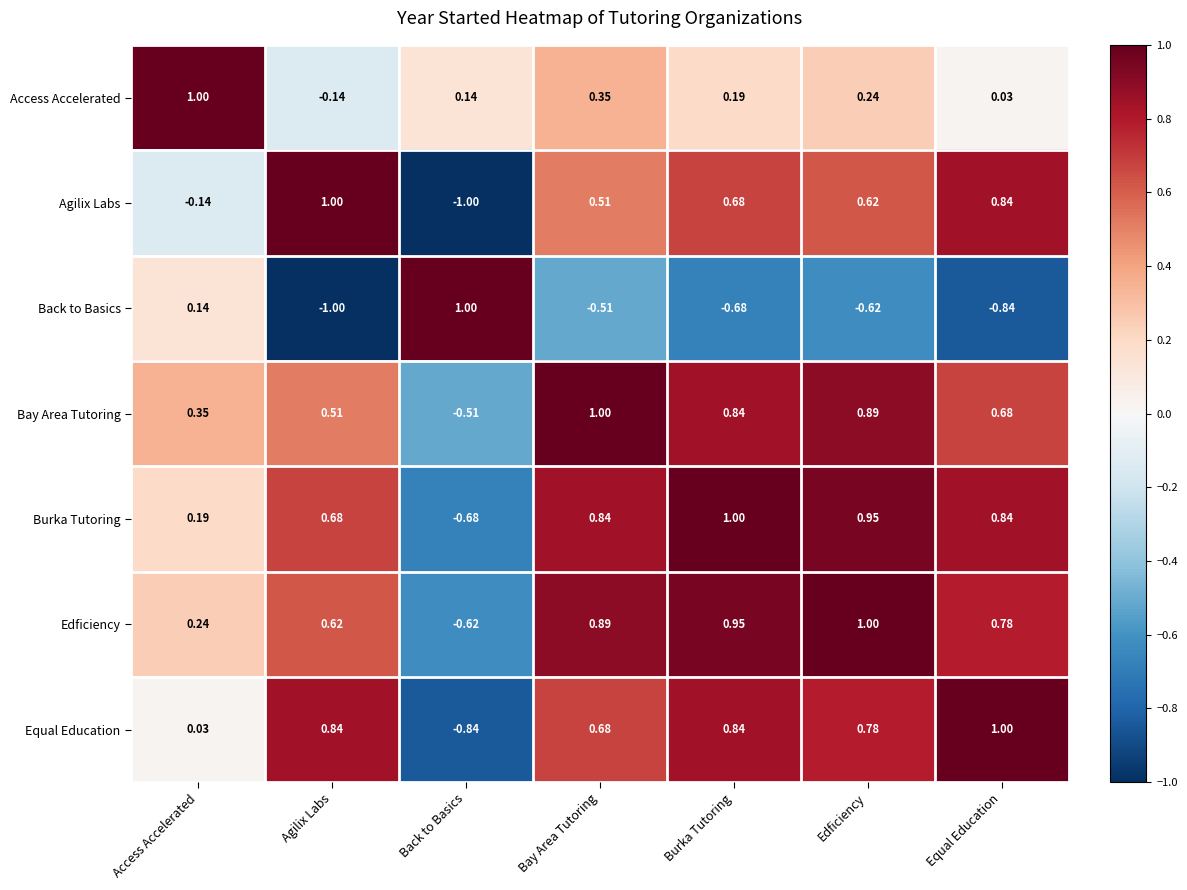

How many values in Equal Education are above zero?

6